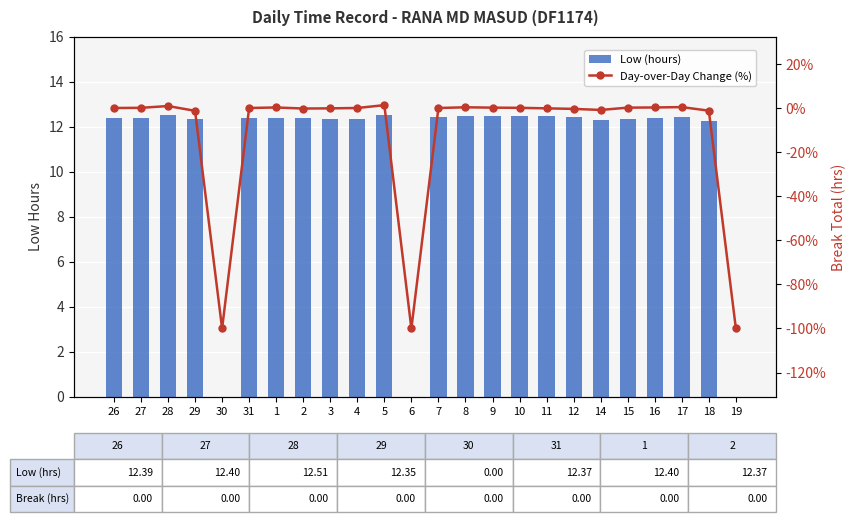

What is the approximate value of Day-over-Day Change (%) at 17?

0.4